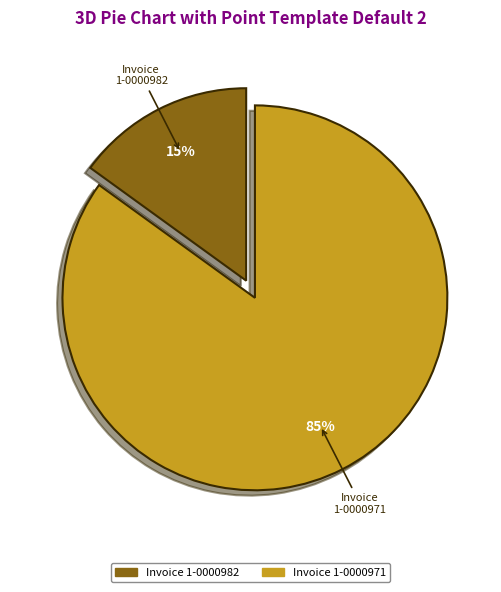

Does any single category account for the majority?

Yes